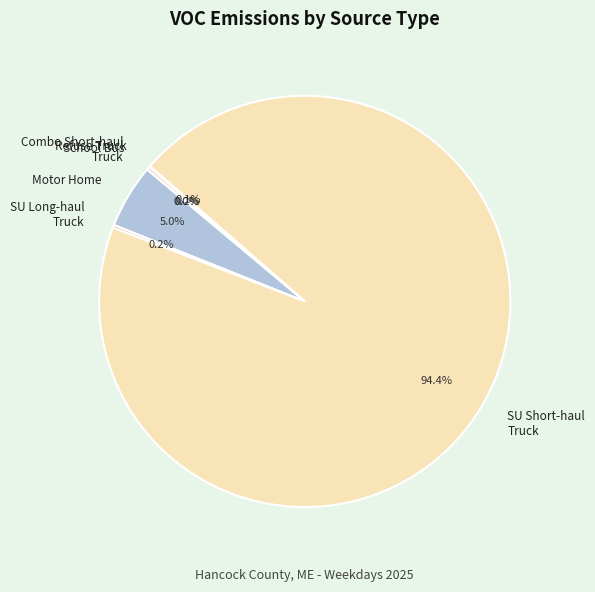

Which slice is the largest?

SU Short-haul Truck